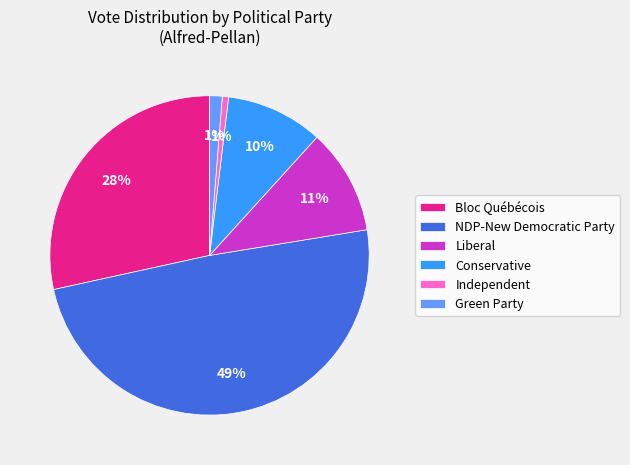

Approximately how many times larger is the value at Liberal compared to Bloc Québécois?

0.4